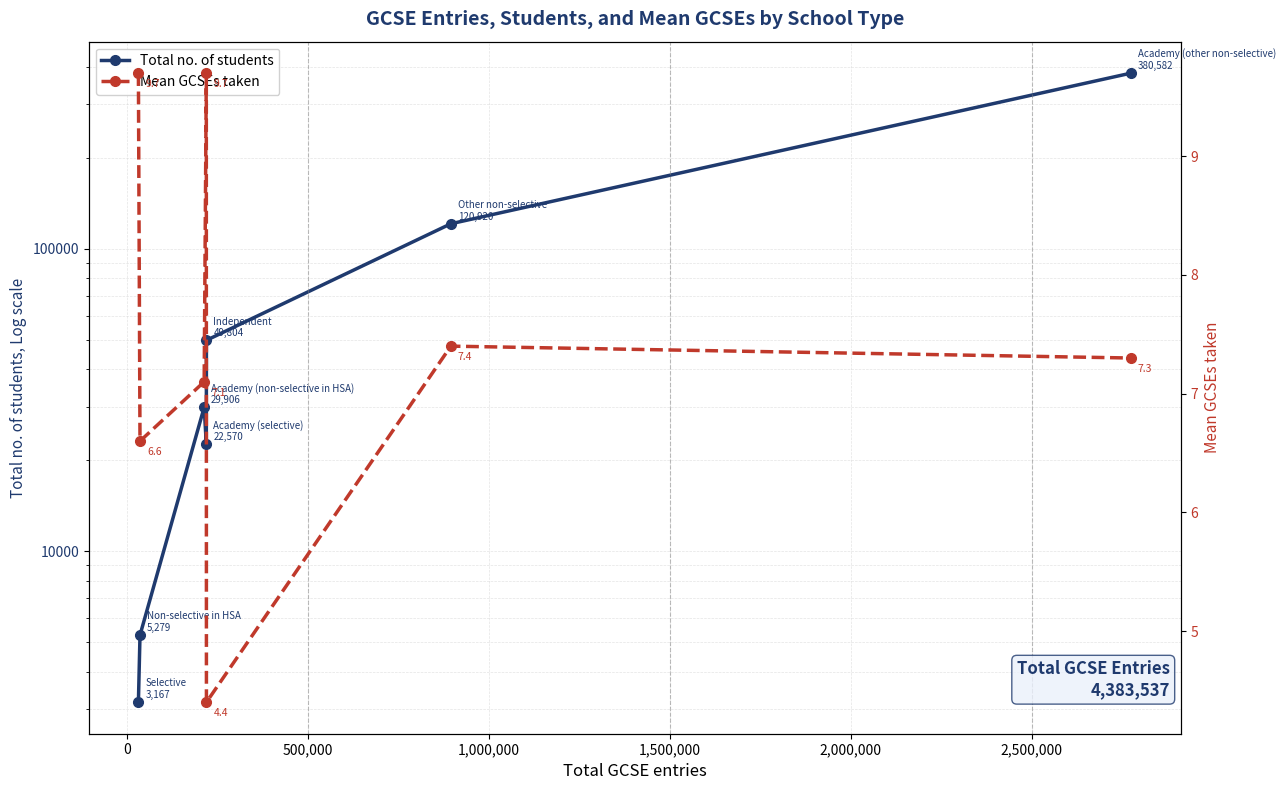

What is the difference between the Total no. of students values at 2,500,000 and 500,000?

350676.0